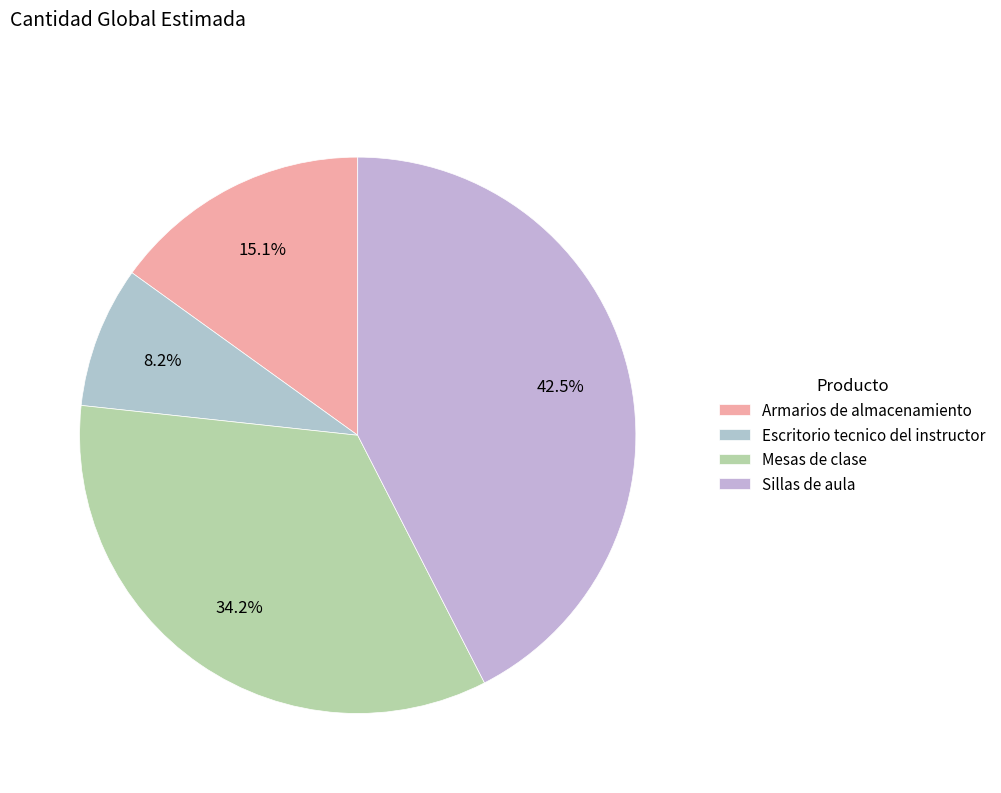

Which category has the biggest portion of the pie?

Sillas de aula